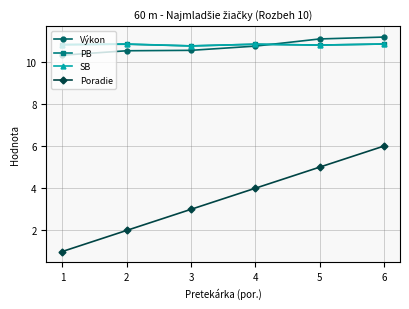

Which series changed the most between 4 and 5?

Poradie